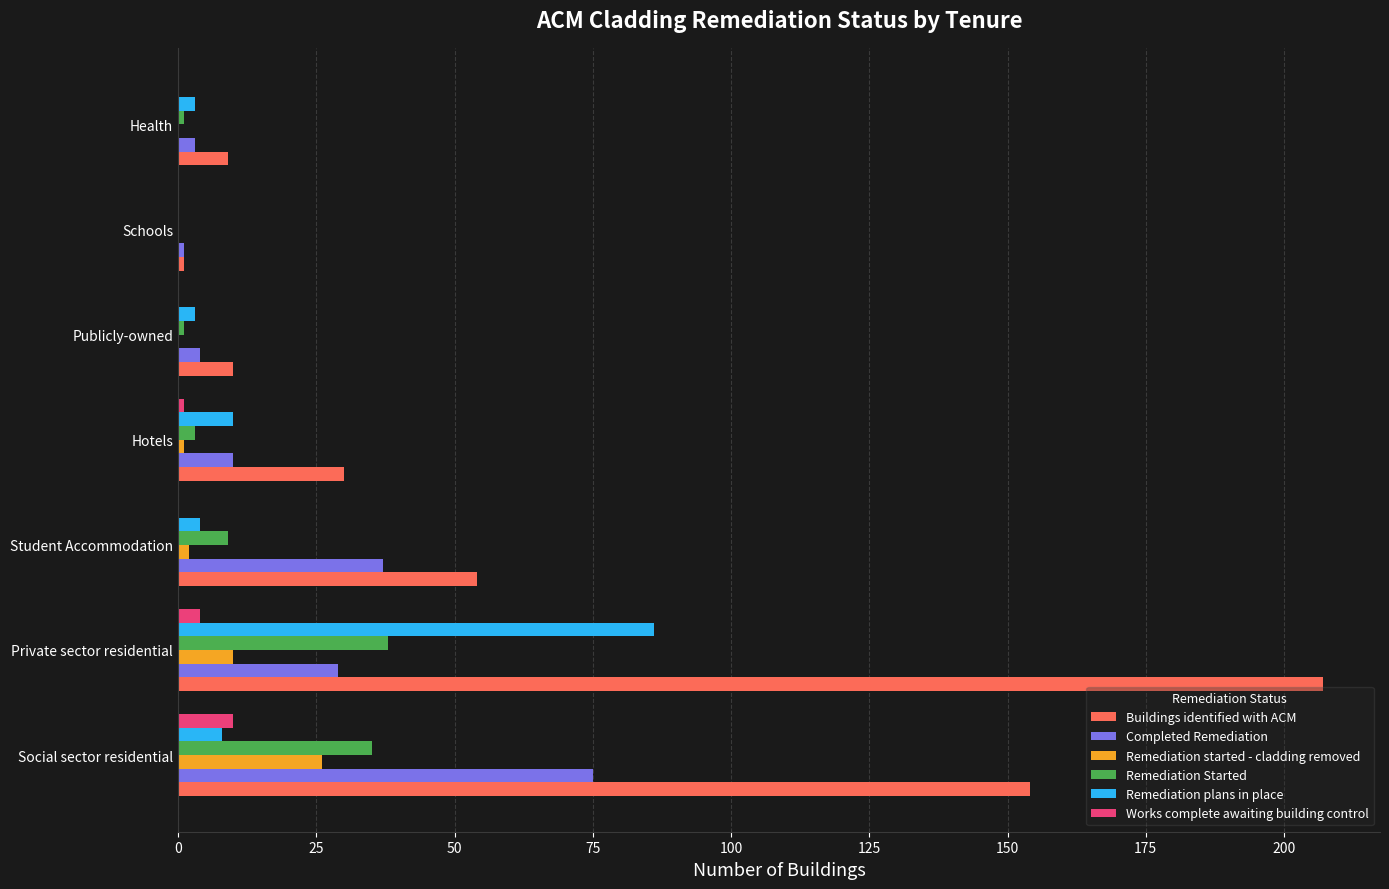

Between Hotels and Schools, which series saw the biggest shift?

Buildings identified with ACM